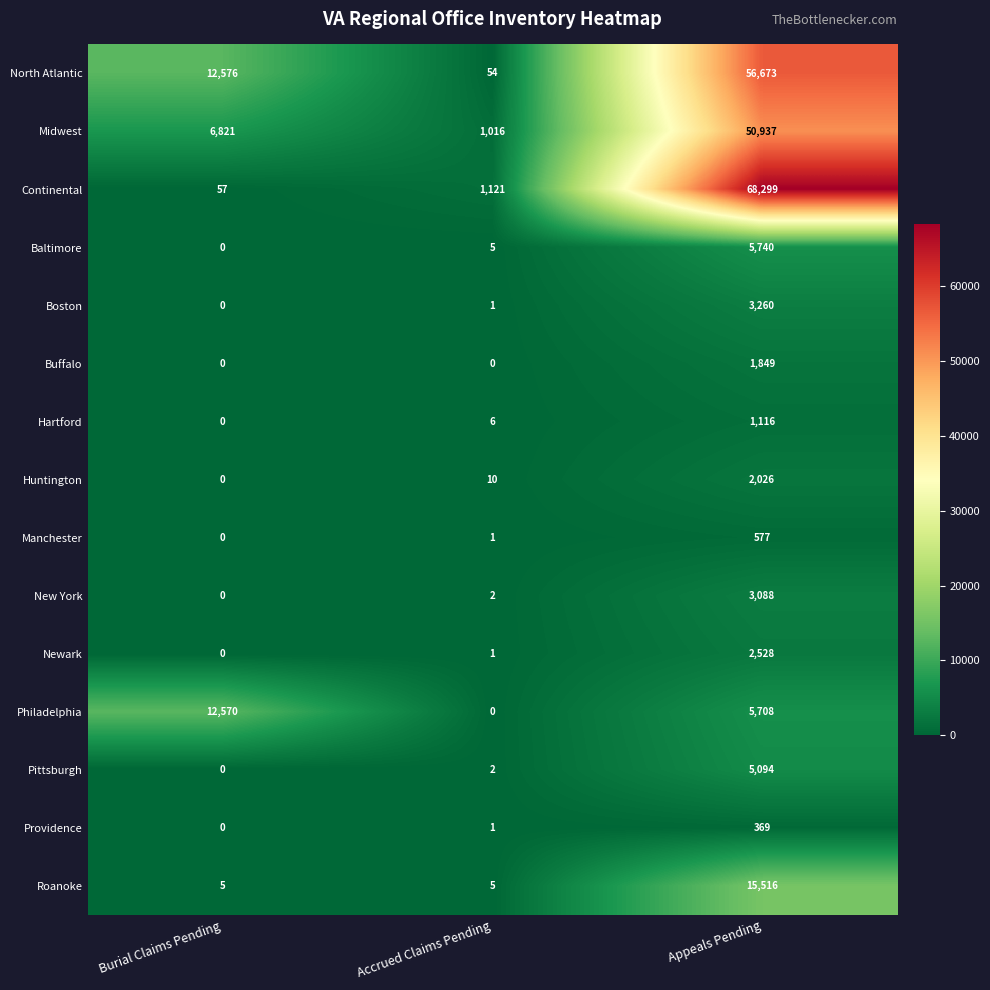

True or false: Baltimore has a value of -2805 at Burial Claims Pending.

False